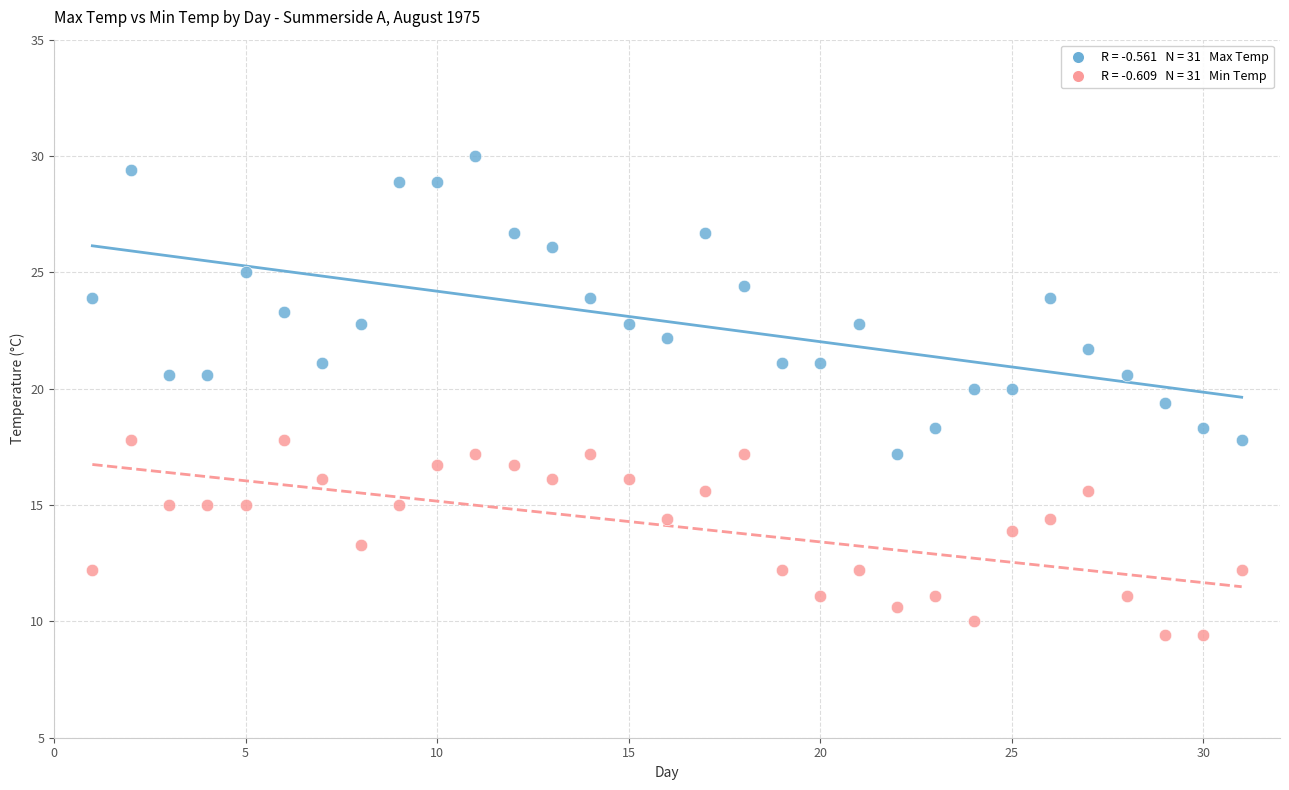

Across all data points, what is the range of Y values (max minus min)?

20.6